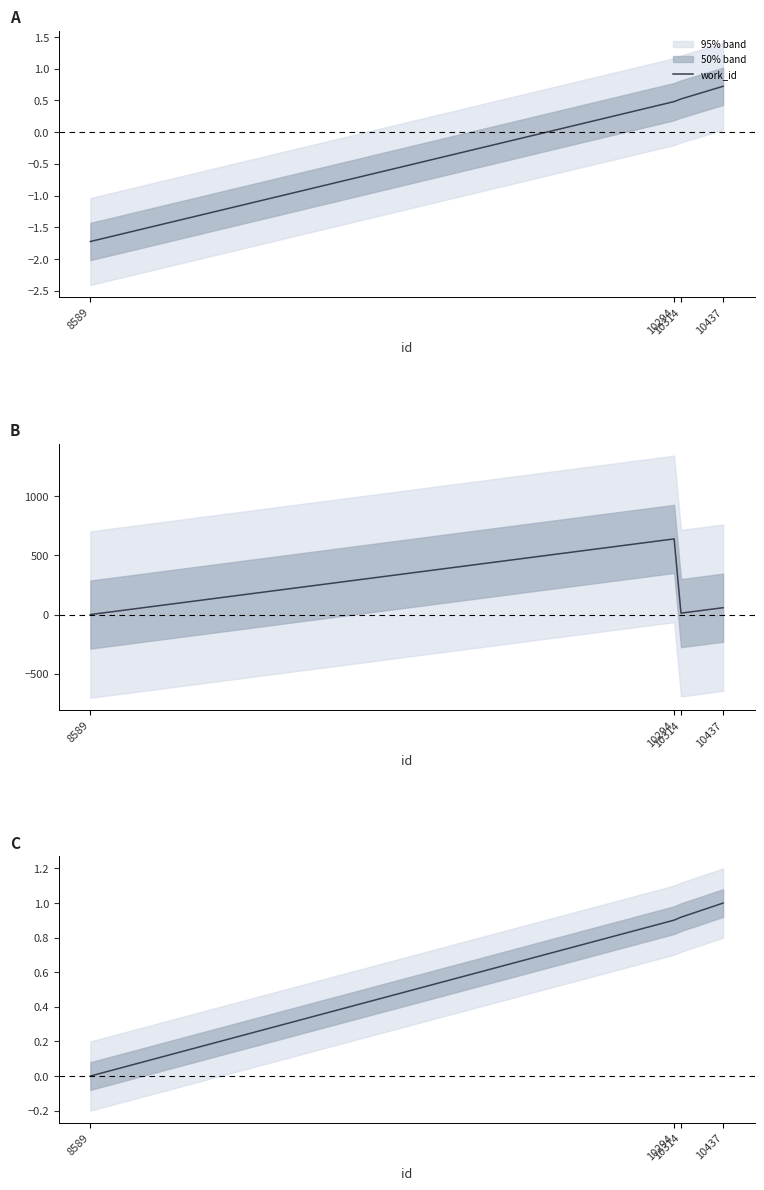

Which has a higher value, 8589 or 10437?

10437